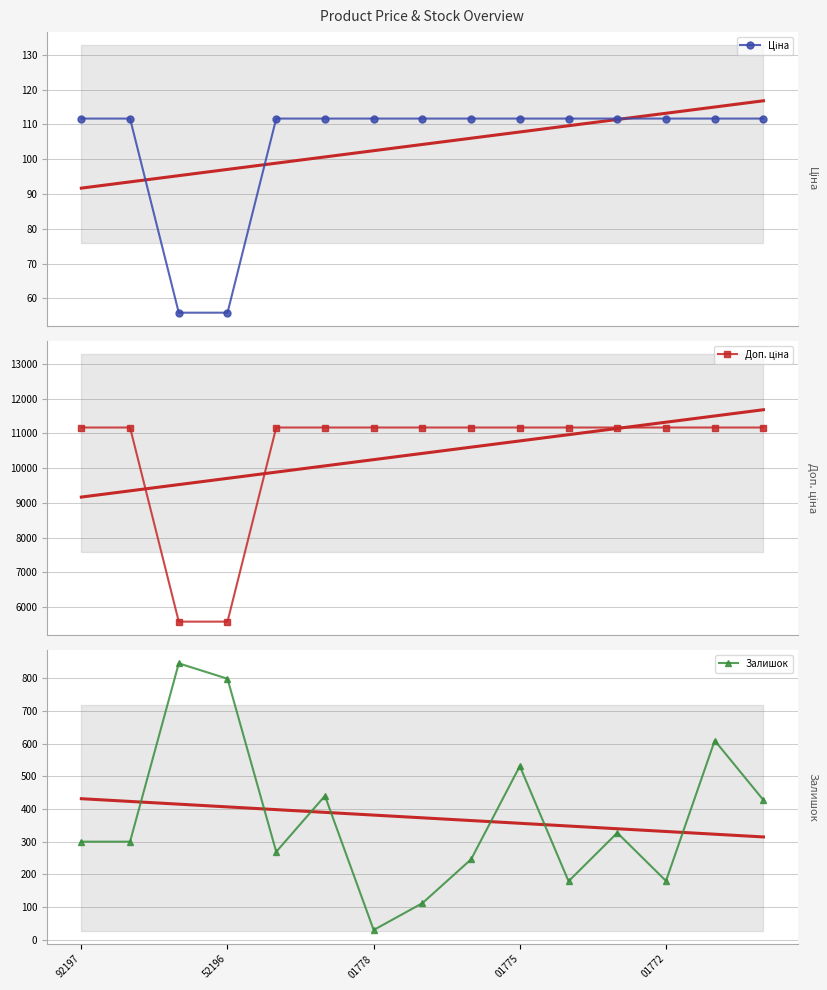

The Залишок series shows 30 at 01778. True or false?

True